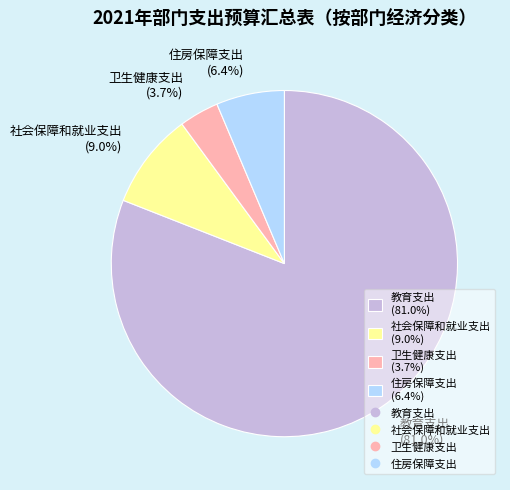

How many segments does this pie chart have?

4